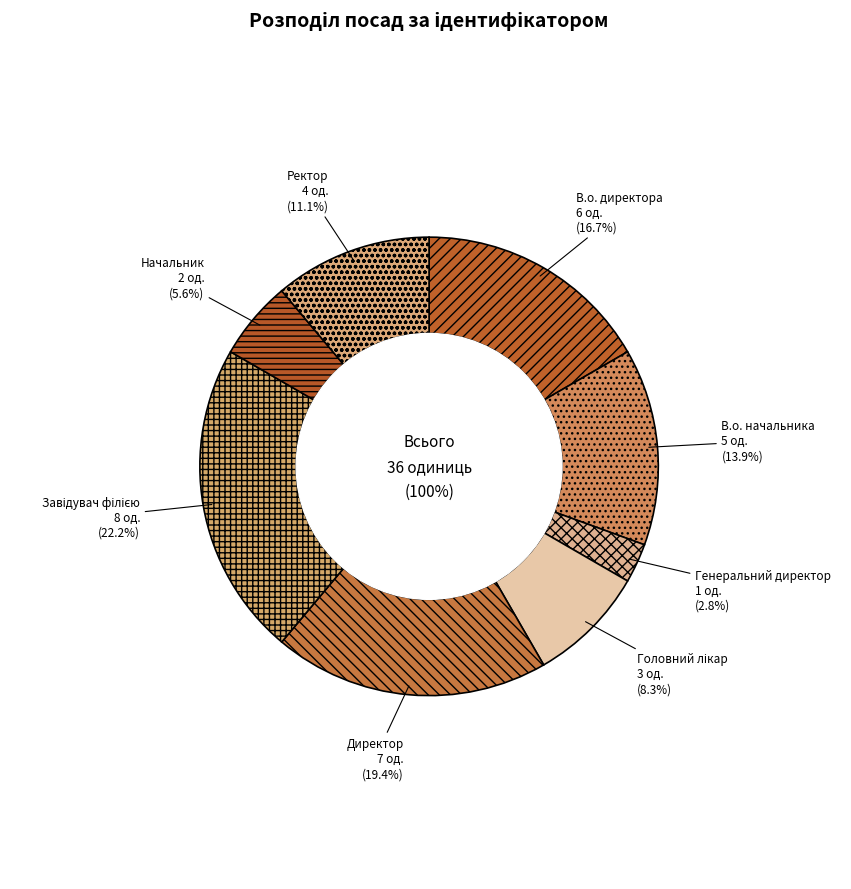

What is the largest slice in the pie chart?

Завідувач філією